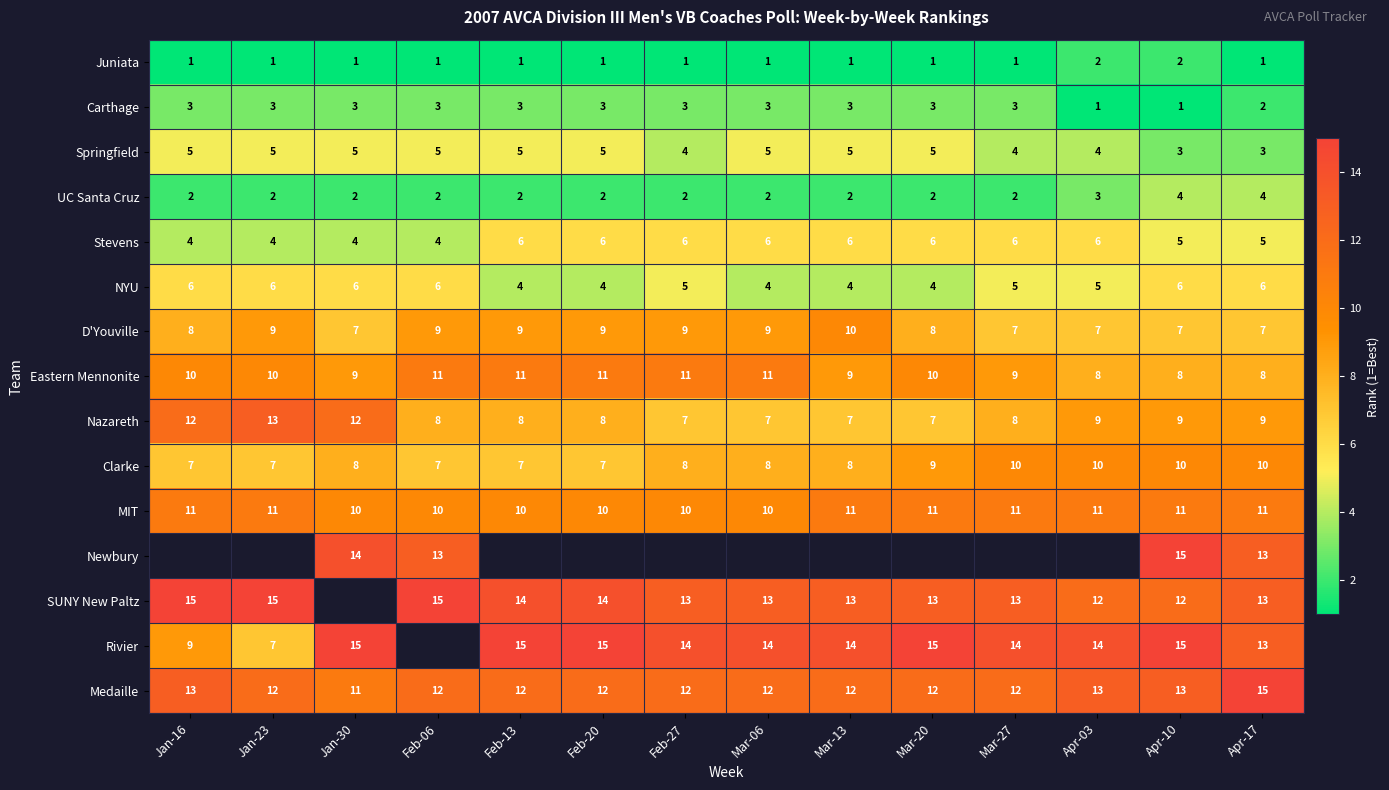

At which label does Medaille reach its minimum?

Jan-30